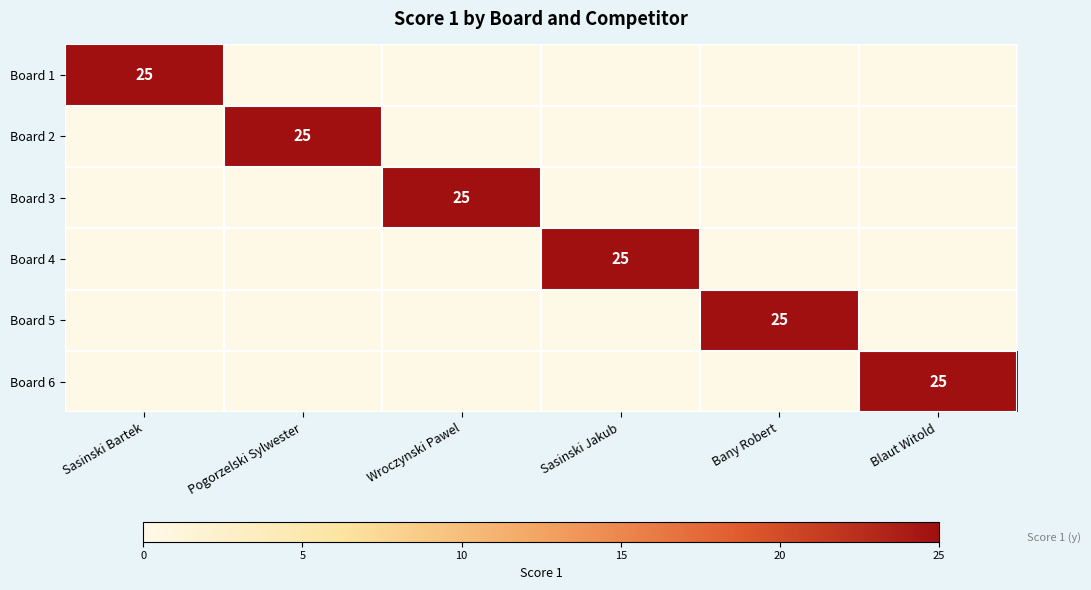

Is it true that Board 1 equals 10 at Sasinski Bartek?

False